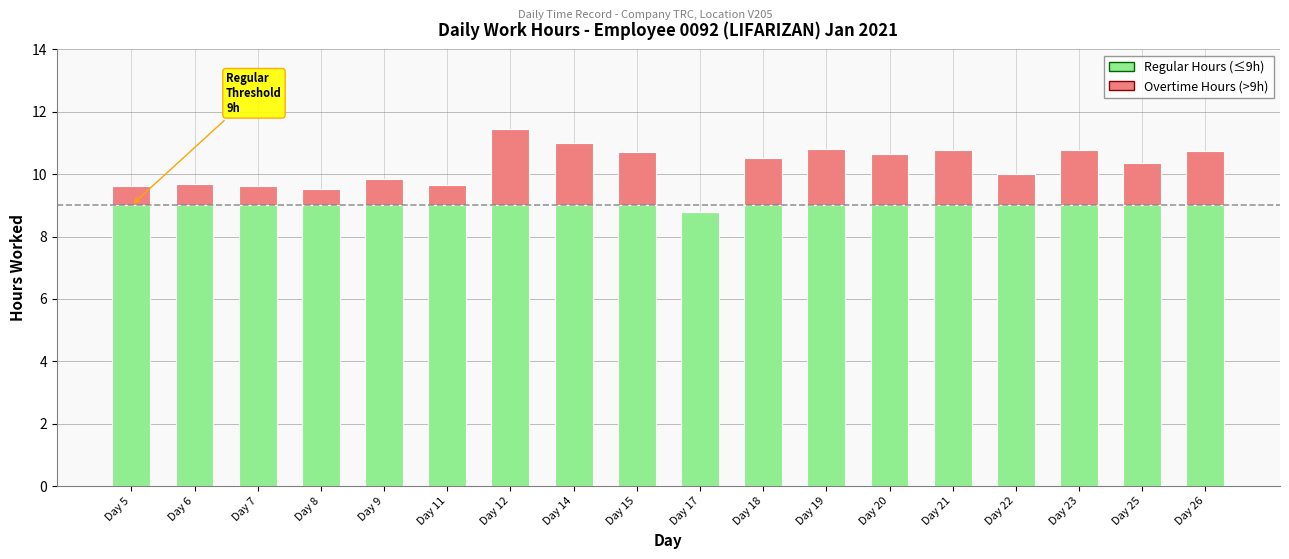

What is the total value across all series at Day 21?

10.8